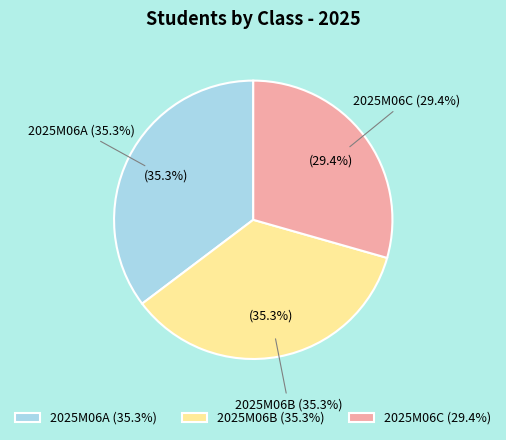

Which category has the smallest portion of the pie?

2025M06C